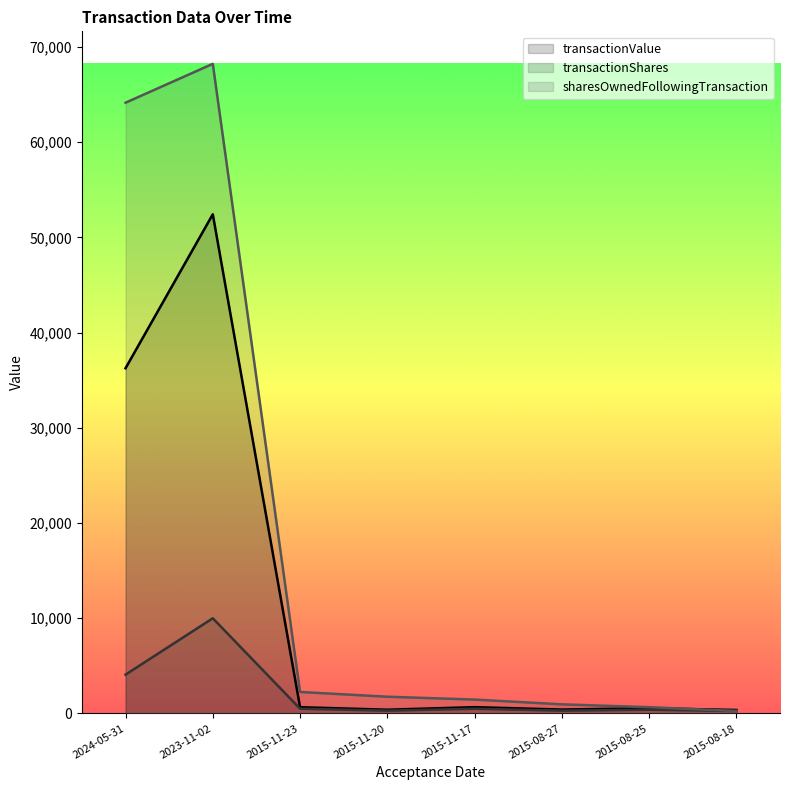

Does the chart have visible grid lines?

No